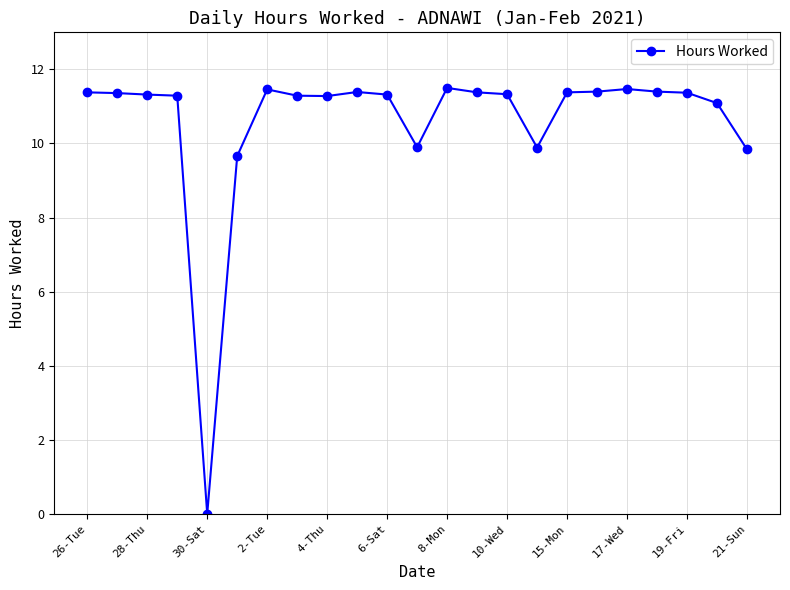

True or false: there are more than 1 points higher than both neighbors.

True